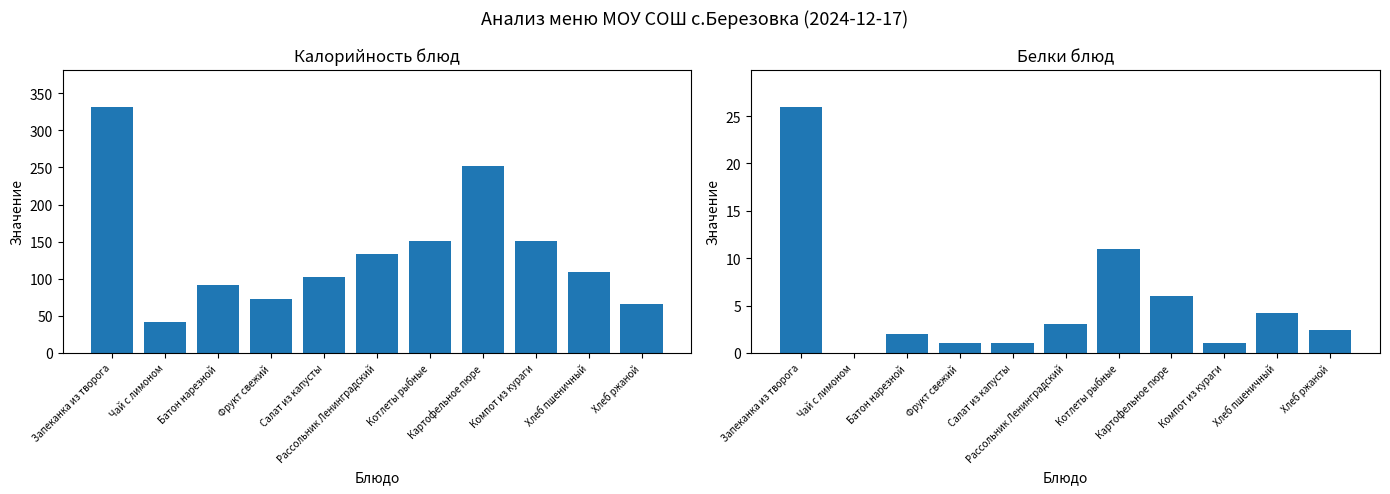

Where does the Калорийность series first go above 109?

Запеканка из творога